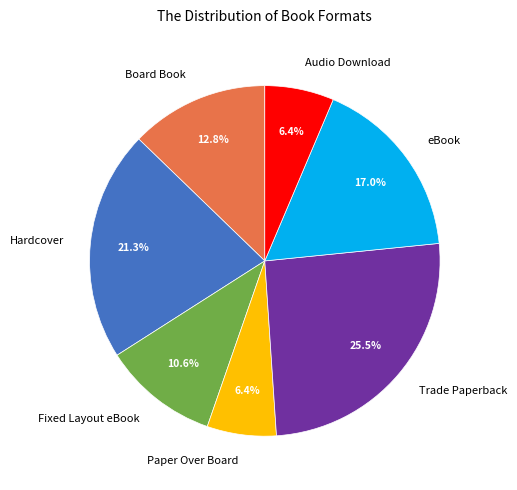

Do Hardcover and eBook together represent more than half of the pie?

No